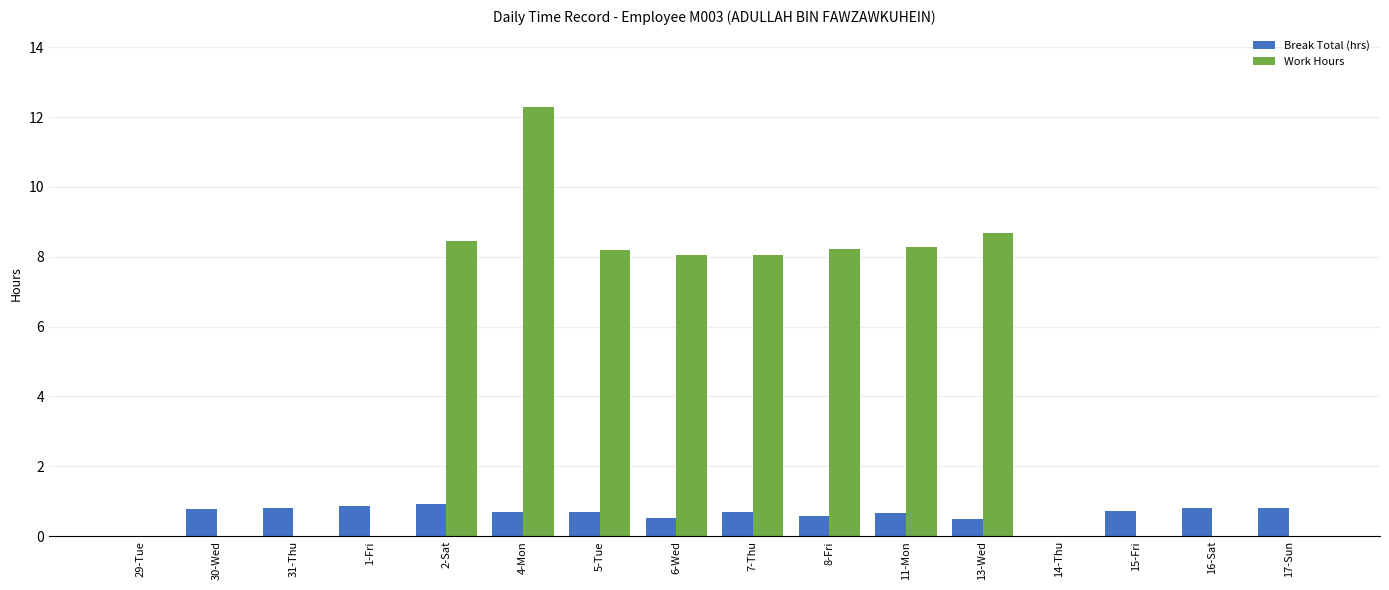

At which category is the sum across all series the highest?

4-Mon